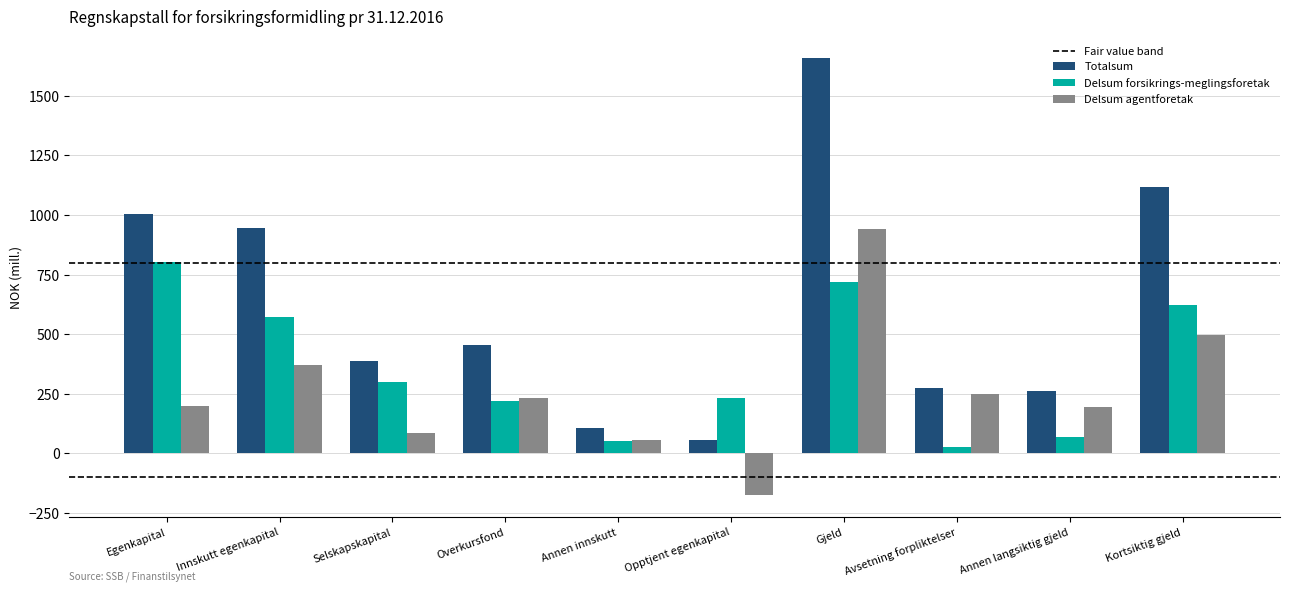

True or false: Totalsum has a value of 385.9 at Selskapskapital.

True